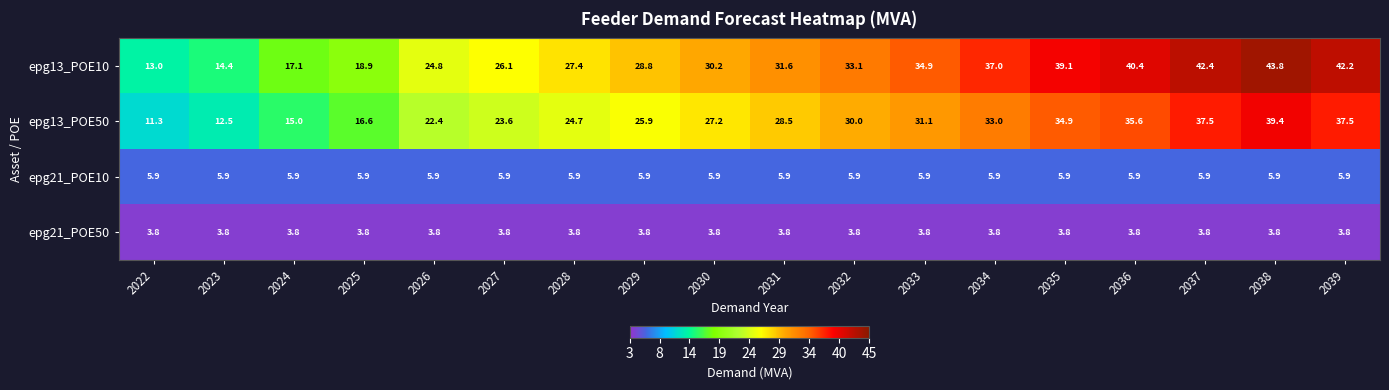

At which category is the sum across all series the highest?

2038